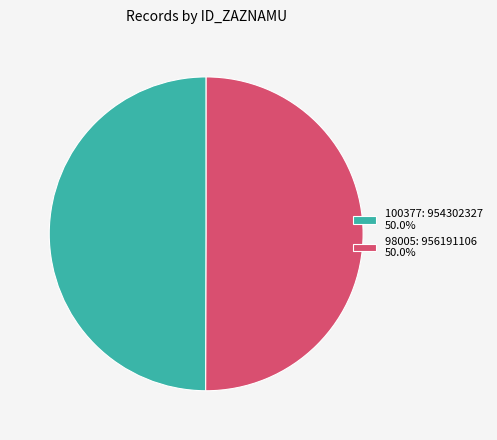

What percentage is NOT represented by 98005?

50.0%